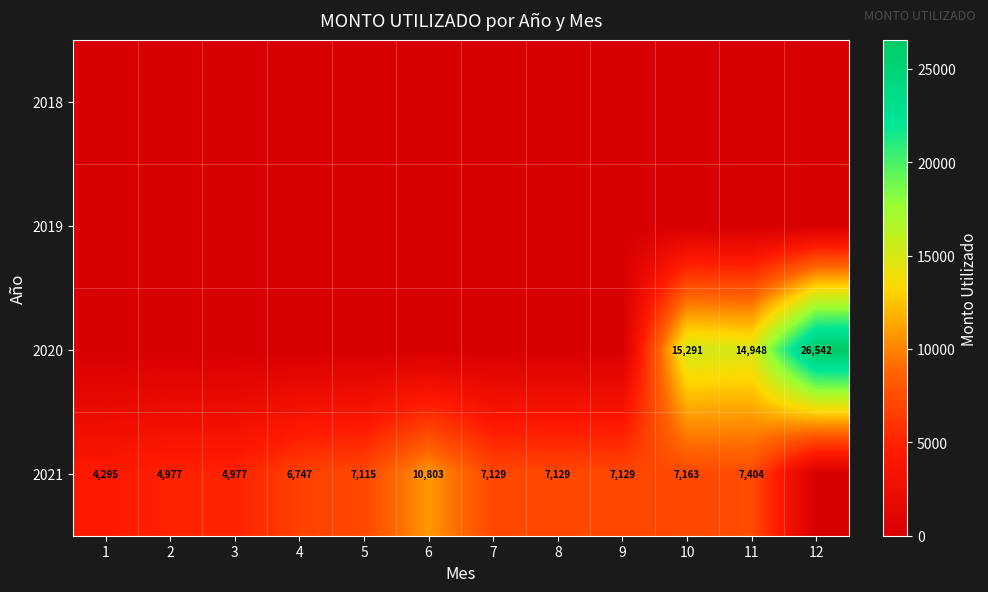

True or false: 2020 has a value of 3140 at 11.

False